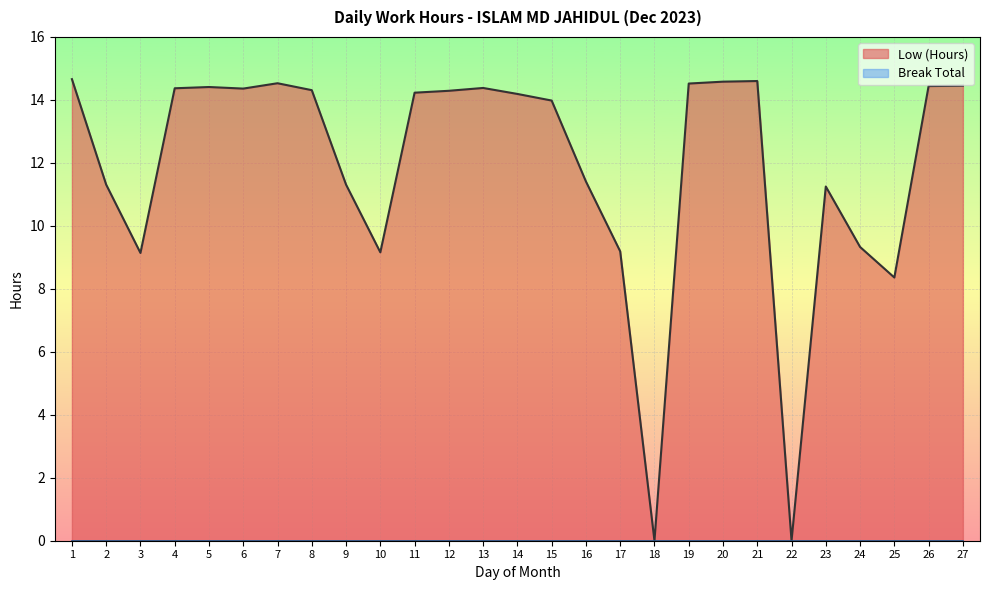

What value does the data have at 5?

14.4